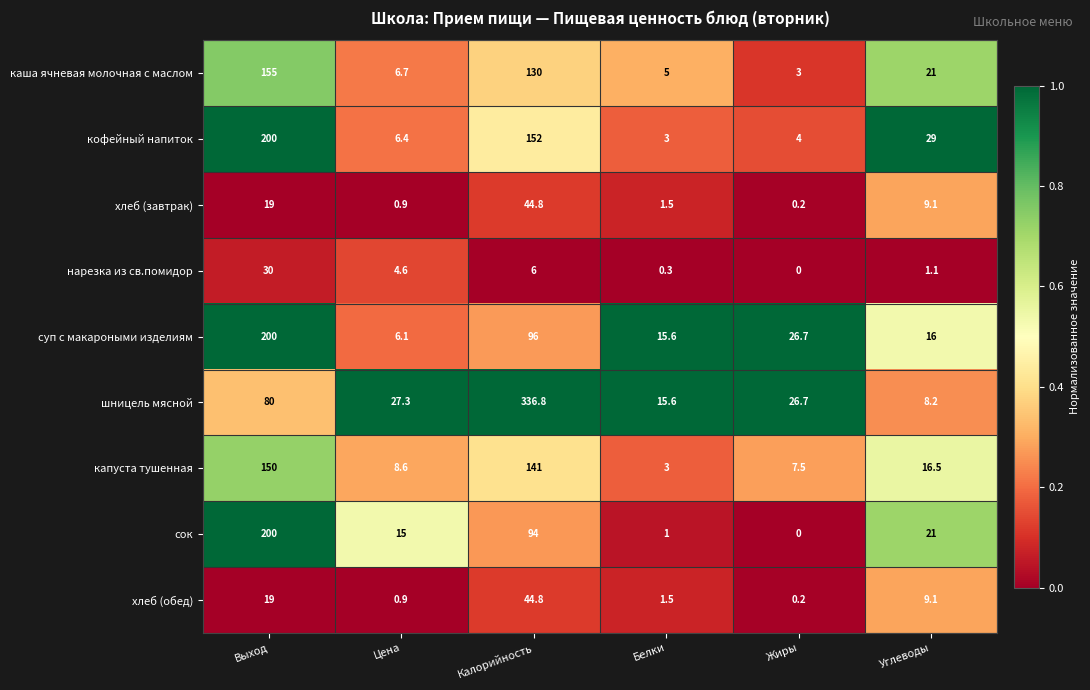

What is the sum of the хлеб (обед) values at Белки and Выход?

20.5